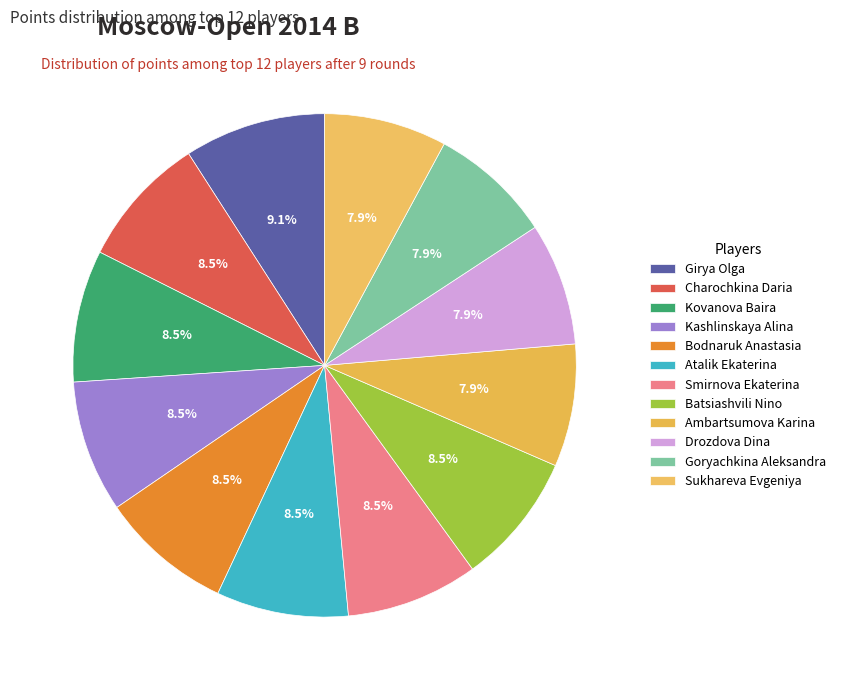

To the nearest percent, what is the difference between the Girya Olga and Bodnaruk Anastasia slice percentages?

1%